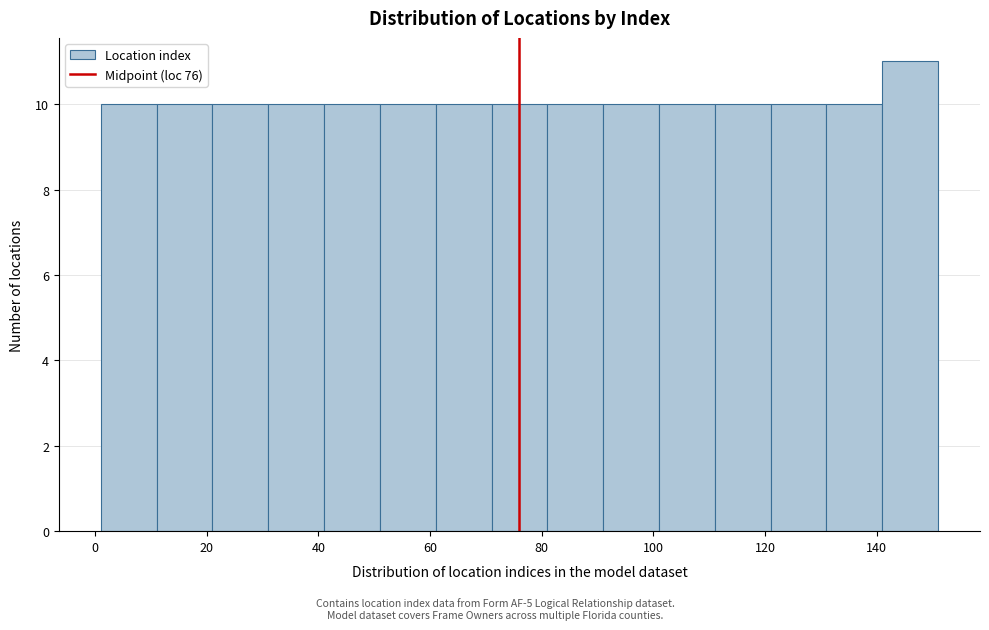

Which range on the x-axis has the tallest bar?

141 to 151